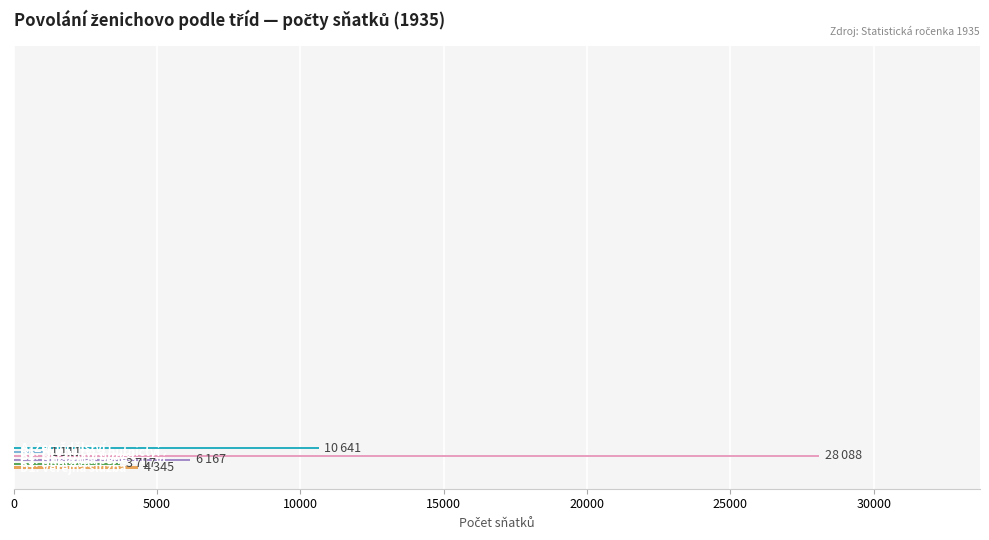

What is the greatest value displayed?

28088